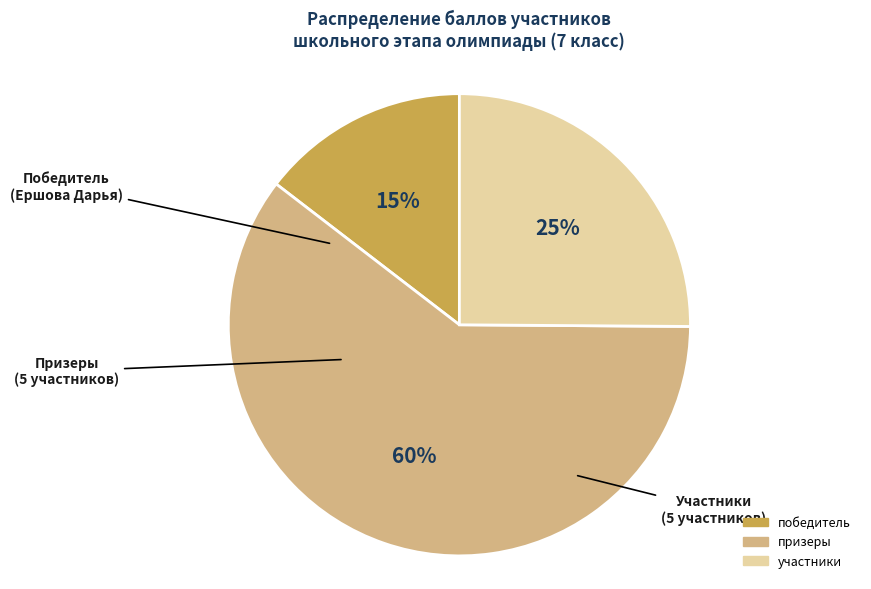

What percentage is the призеры slice, to the nearest percent?

60%